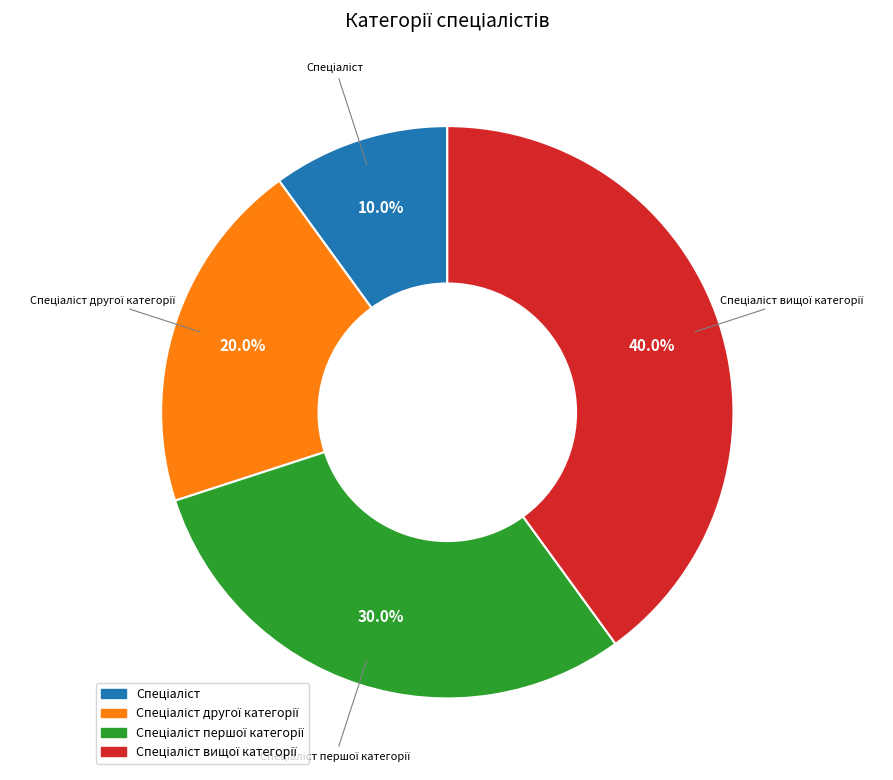

Is there any slice that represents more than half of the pie?

No